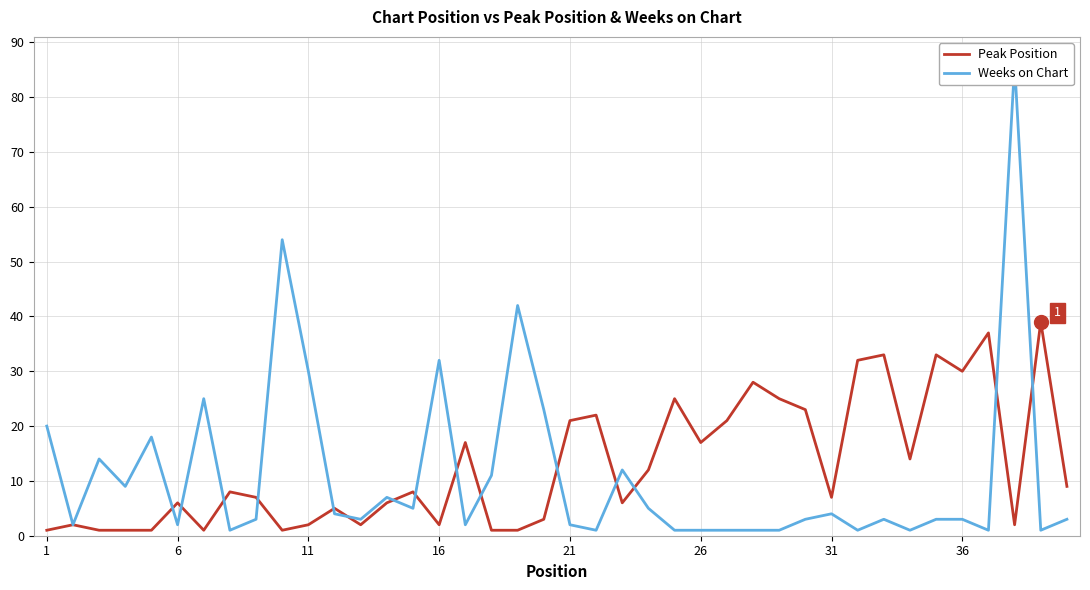

Is it true that Peak Position equals 7 at 31?

True